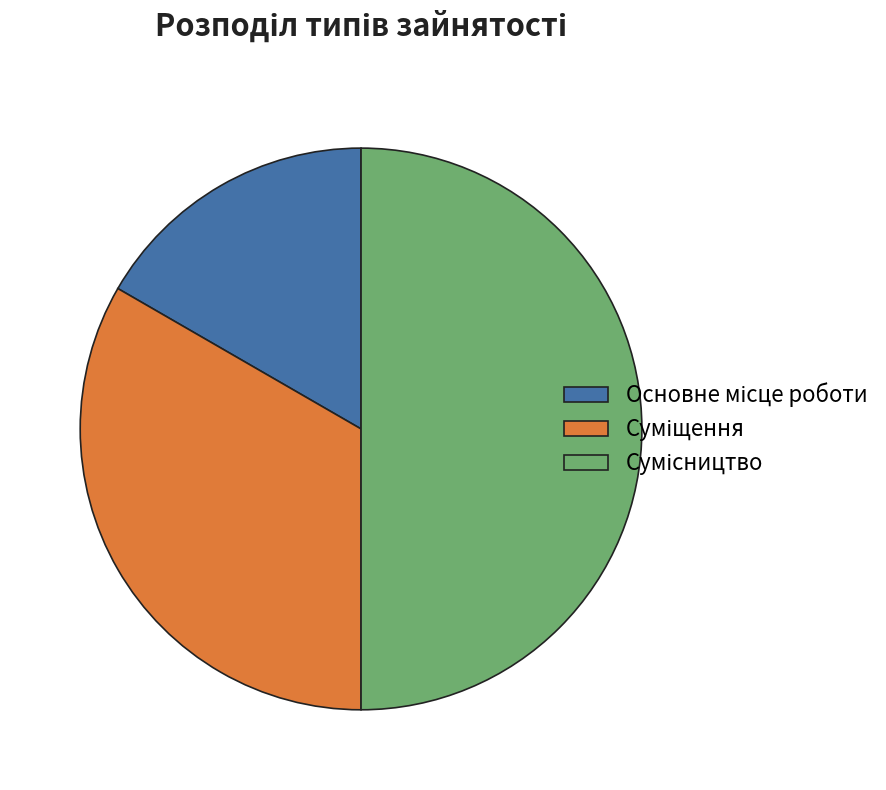

Count the number of slices in the pie.

3